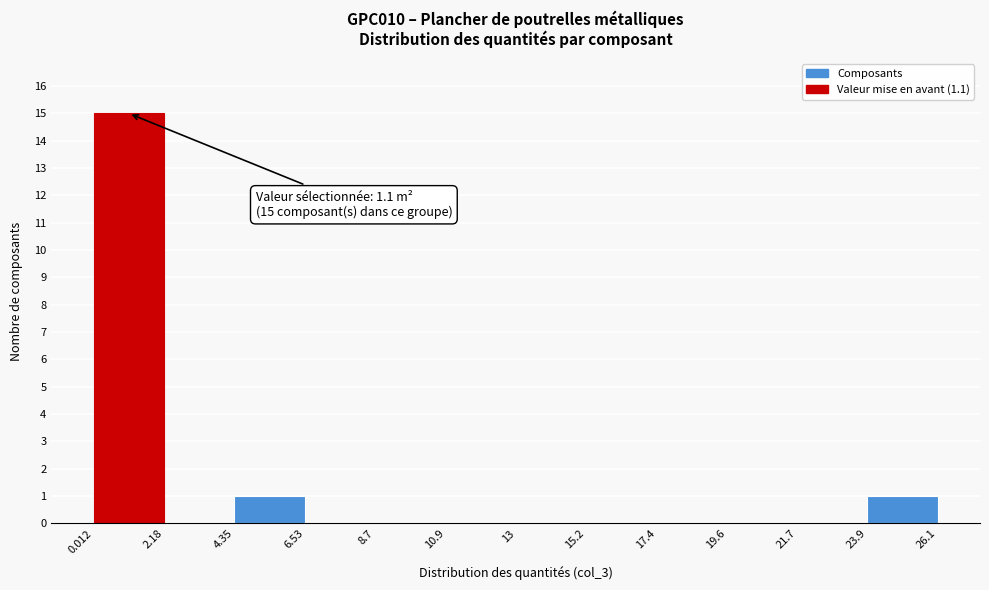

Which range on the x-axis has the tallest bar?

0.012 to 2.18